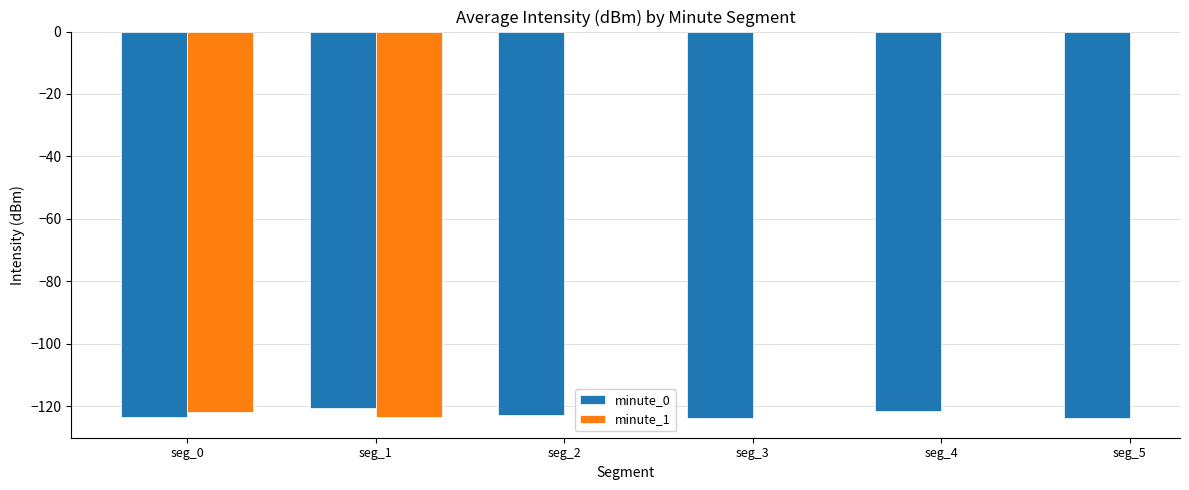

What is the average value of the minute_0 series?

-122.7